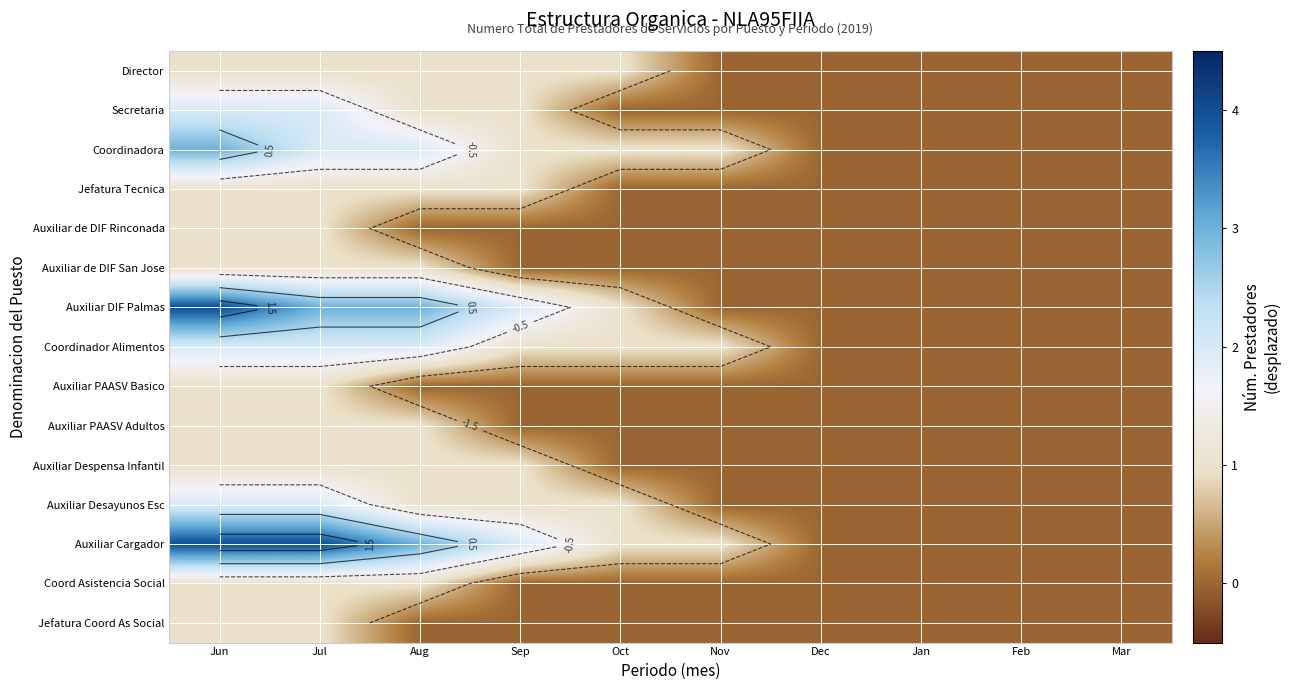

Between Jan and Feb, which is larger?

Jan